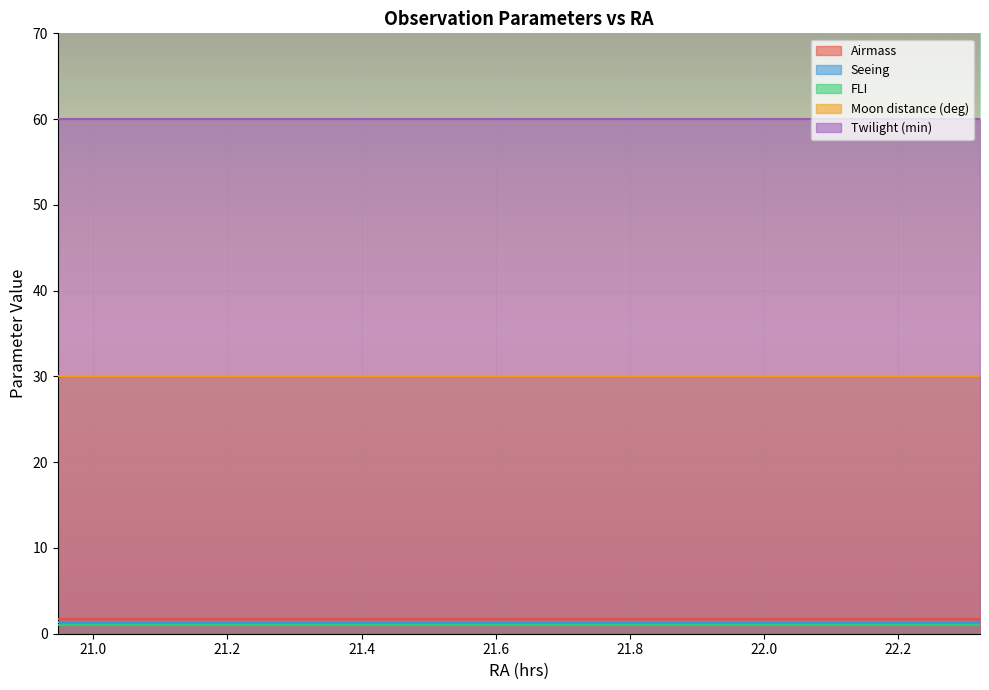

How many lines are shown in the chart?

5